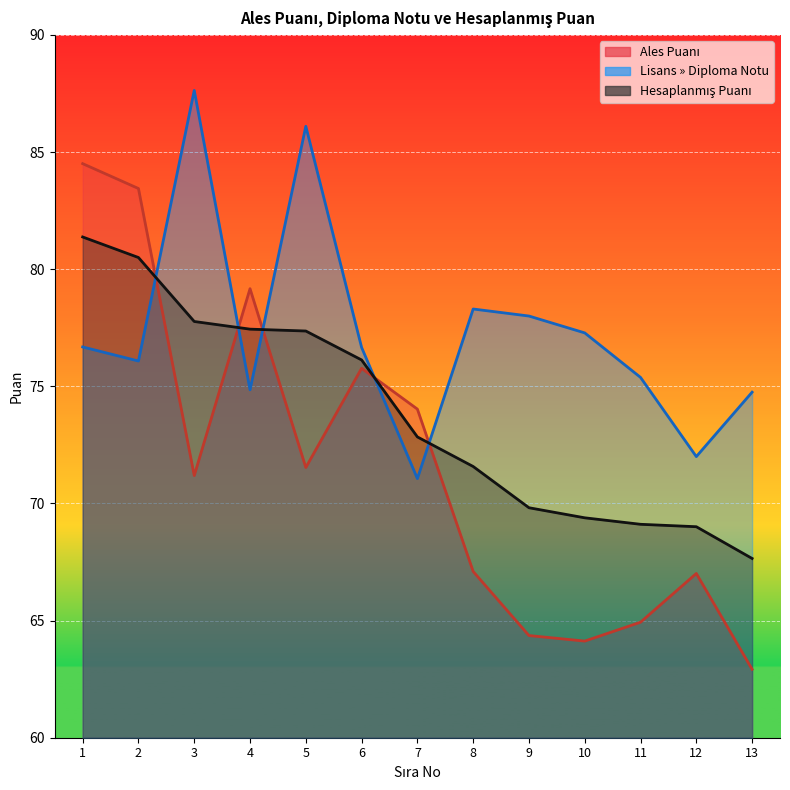

Where is the first local maximum for Ales Puanı?

4